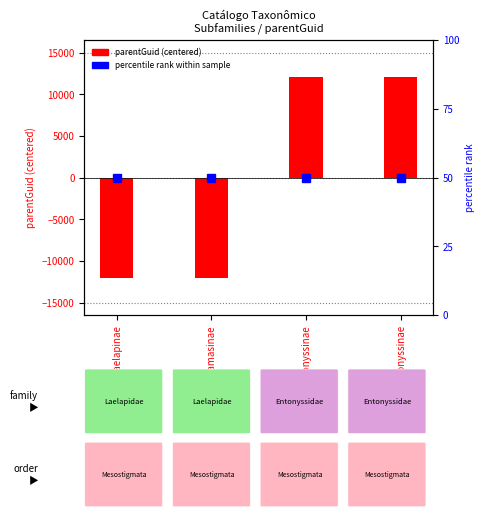

What is the difference between the second highest and minimum values?

24068